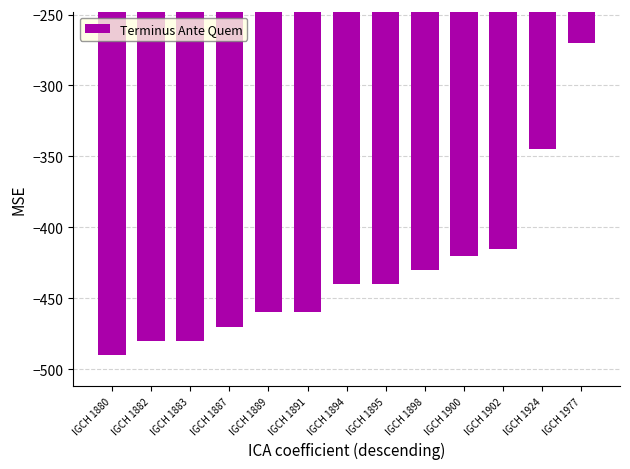

What is the difference between the maximum and minimum values?

220